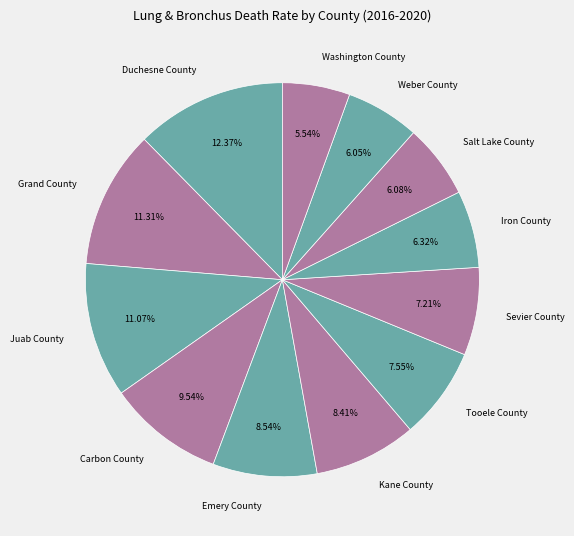

Which slice is the smallest?

Washington County